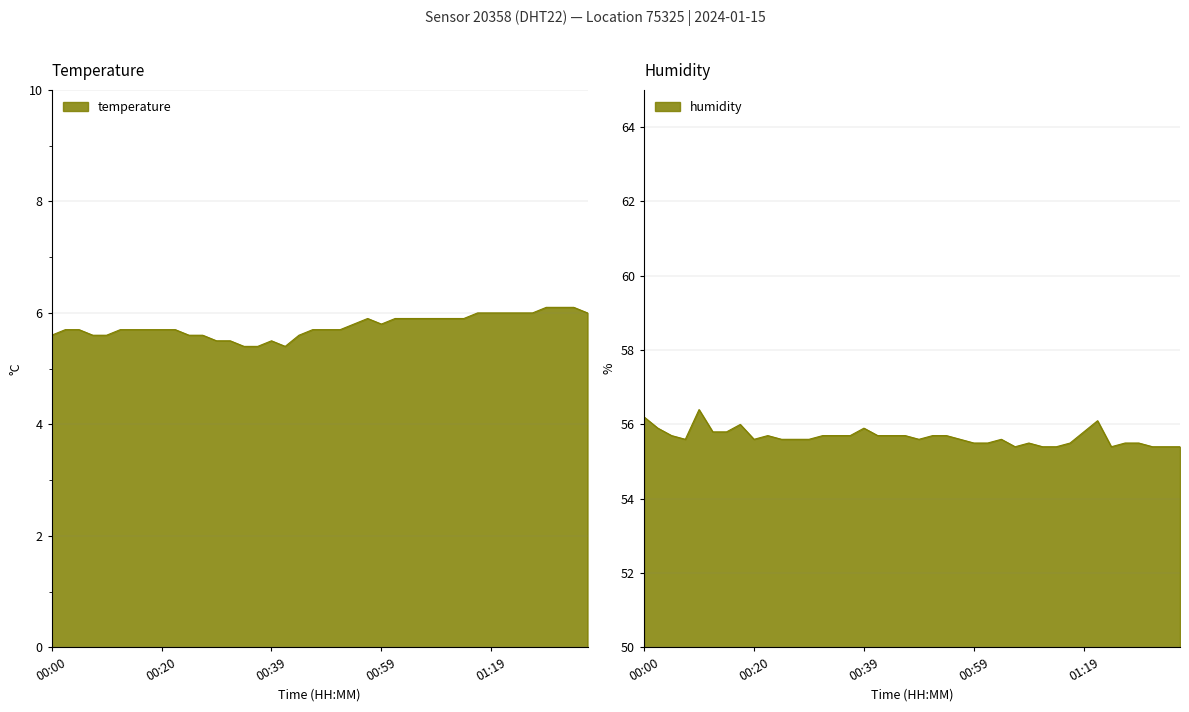

What position from the left is 00:27?

12